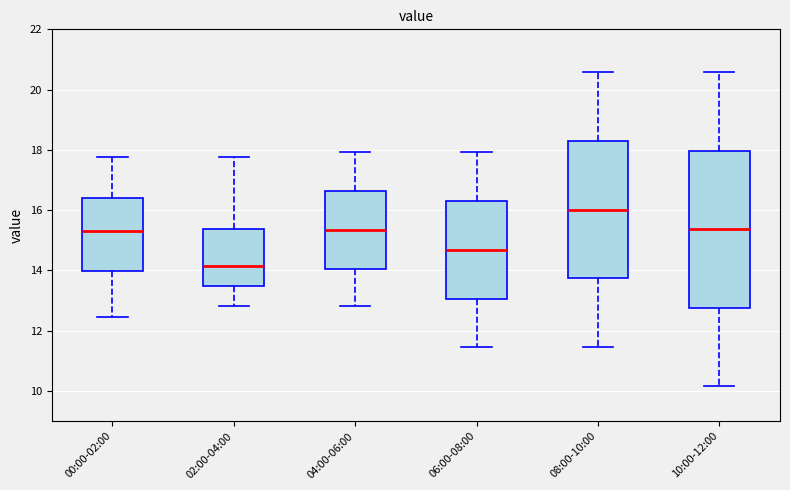

Reading left to right, transcribe this box plot: for each box, give where its median line is, the range the box spans, and where its two whiskers end, as read against the y-axis. The values are not printed on the chart, so give them approximately, as read against the axis.

00:00-02:00: median 15.4, box 14.0 to 16.4, whiskers 12.4 to 17.8
02:00-04:00: median 14.2, box 13.4 to 15.4, whiskers 12.8 to 17.8
04:00-06:00: median 15.4, box 14.0 to 16.6, whiskers 12.8 to 18.0
06:00-08:00: median 14.6, box 13.0 to 16.4, whiskers 11.4 to 18.0
08:00-10:00: median 16.0, box 13.8 to 18.2, whiskers 11.4 to 20.6
10:00-12:00: median 15.4, box 12.8 to 18.0, whiskers 10.2 to 20.6